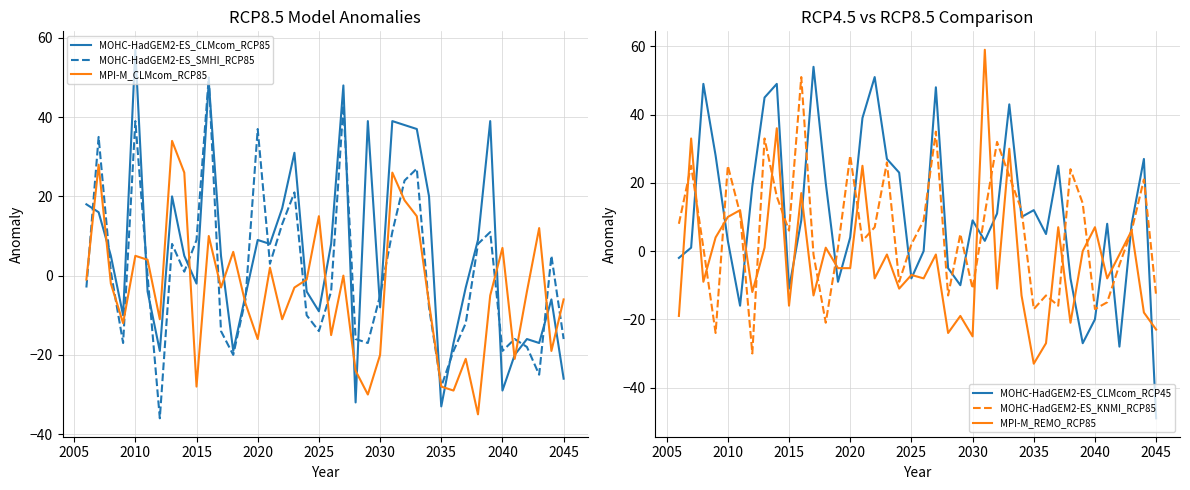

What is the maximum value shown in the chart?

59